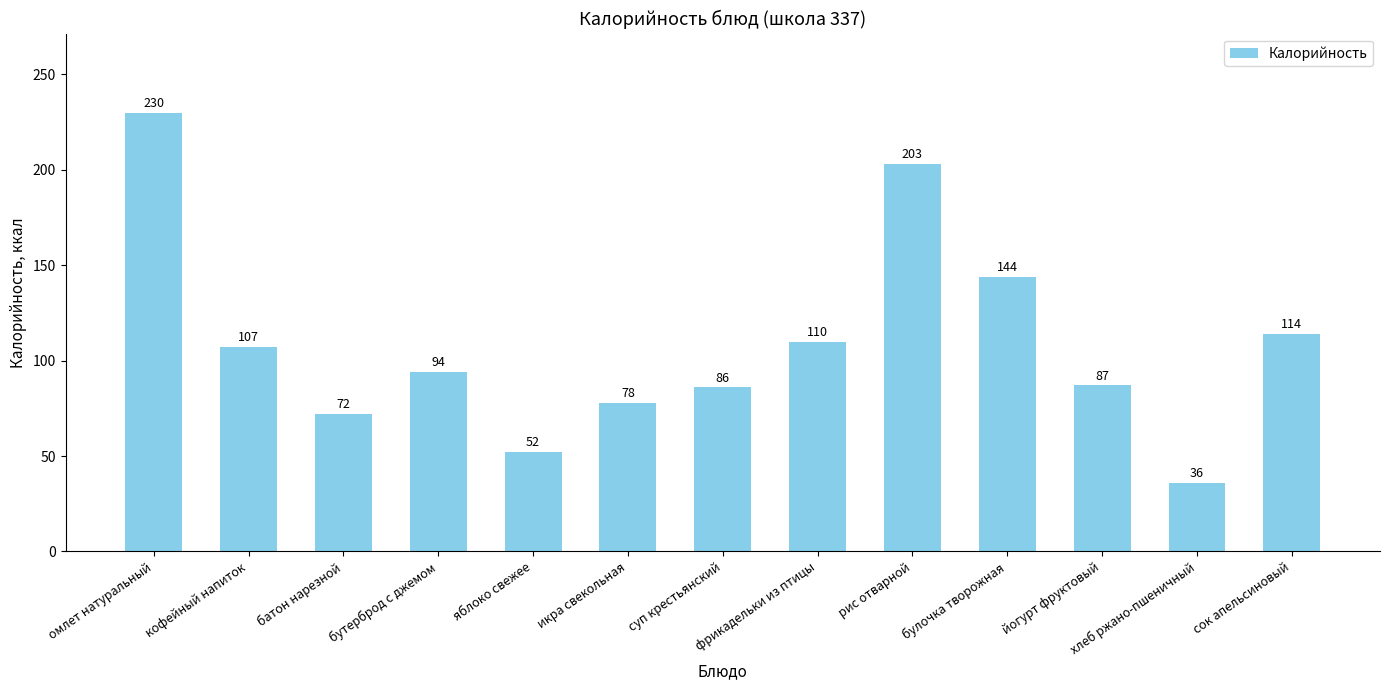

Where does the data first go above 94?

омлет натуральный